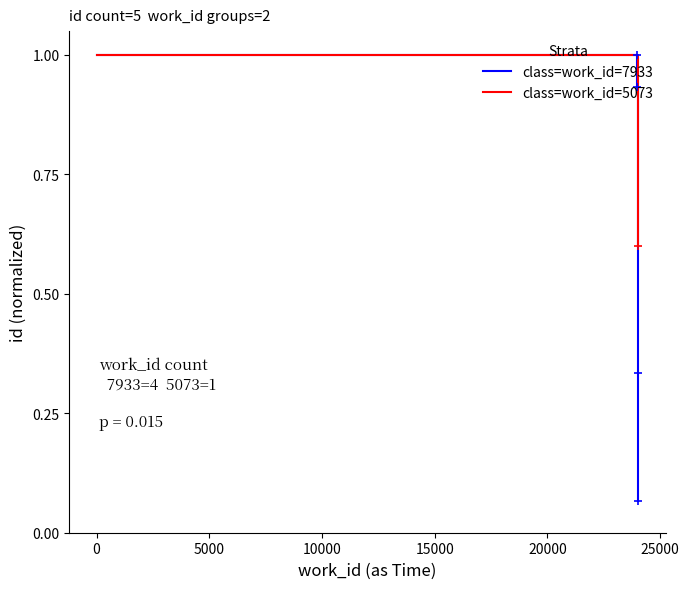

Reading left to right, what are all the values shown in this chart?

1.0	0.9	0.3	0.1